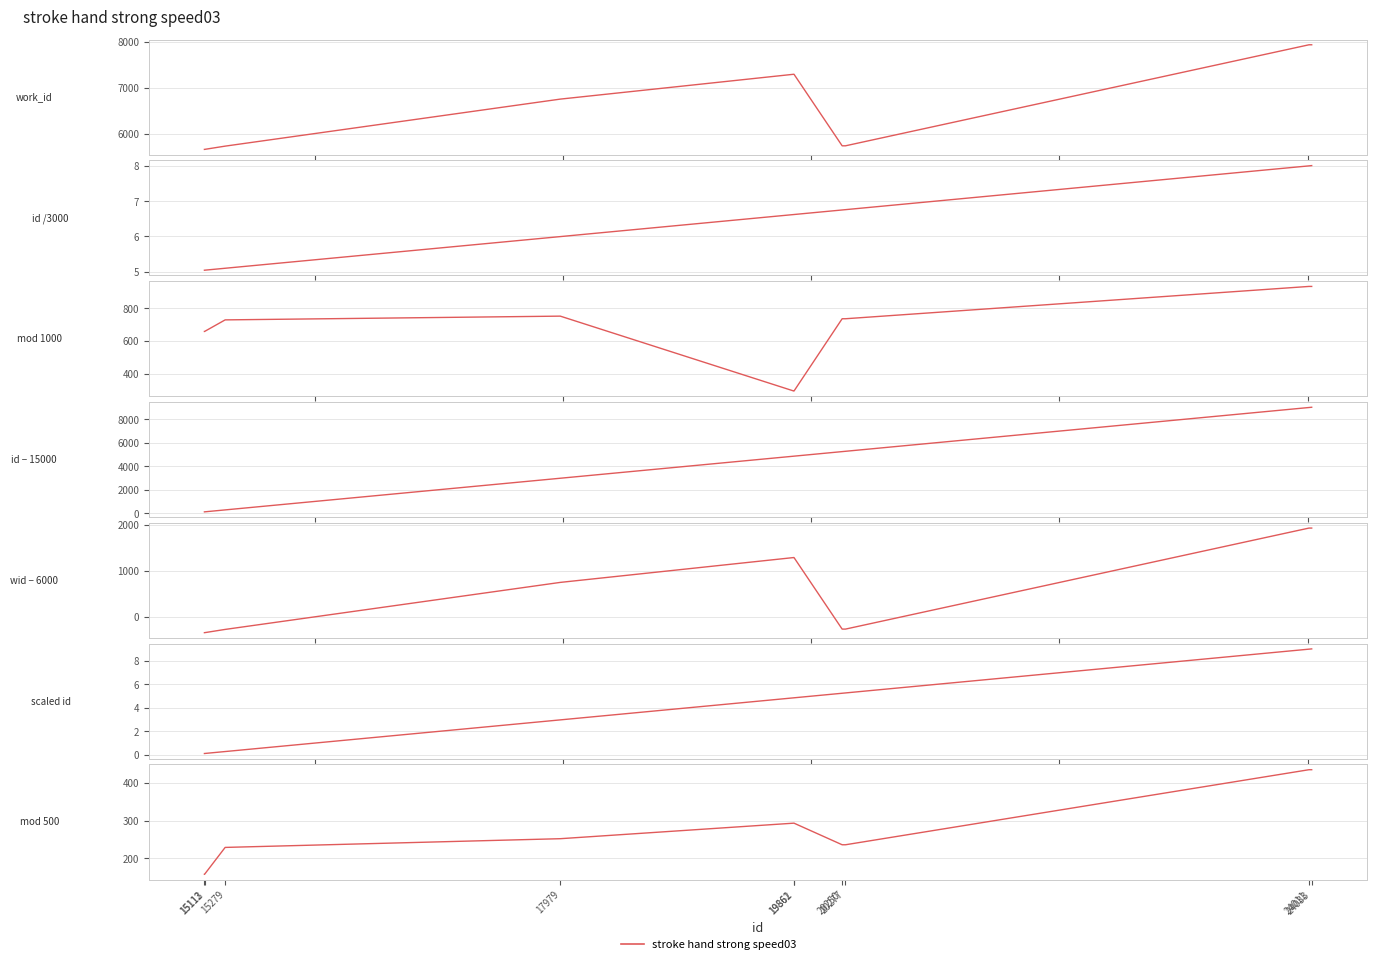

Where is work_id nearest to the value 6796?

17979